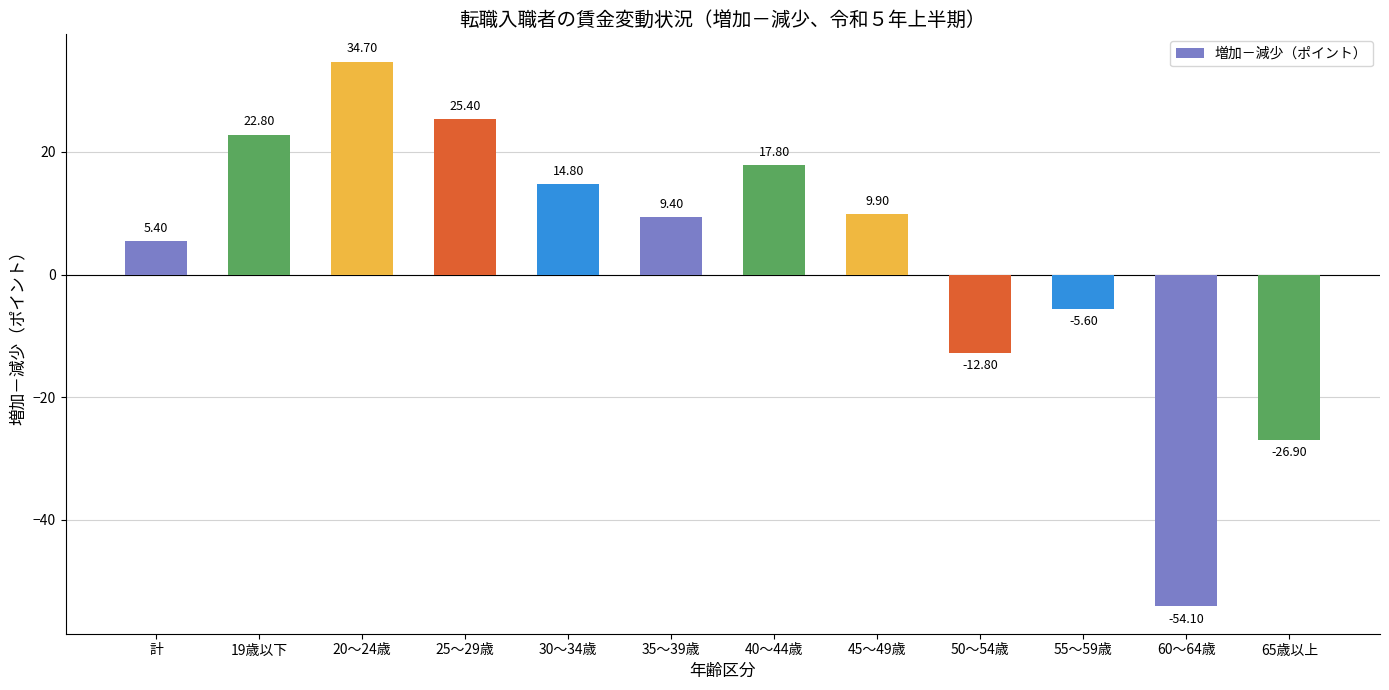

What is the label of the 7th bar from the left?

40～44歳